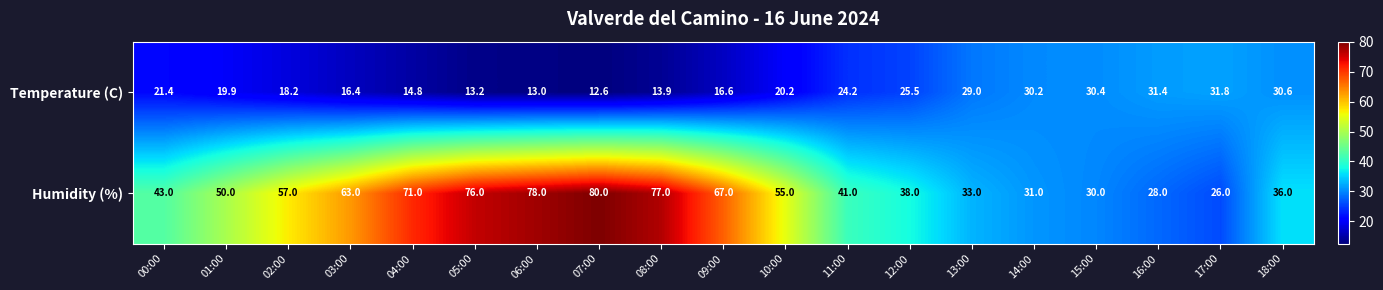

Rank the series by their average value, from highest to lowest.

Humidity (%), Temperature (C)